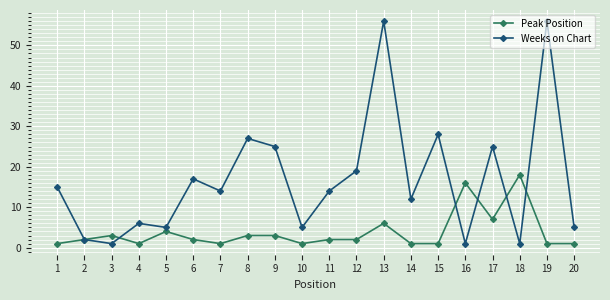

Does the chart display data point markers on the line(s)?

Yes